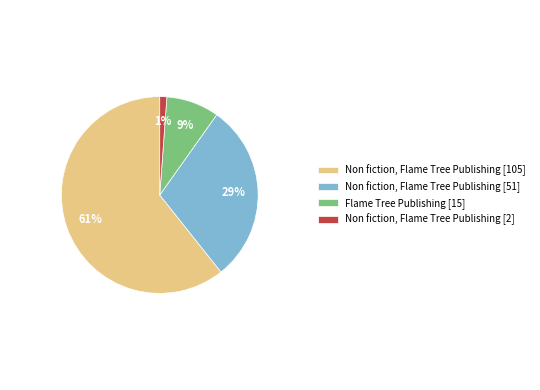

The Non fiction, Flame Tree Publishing [51] slice represents 35% of the pie. True or false?

False